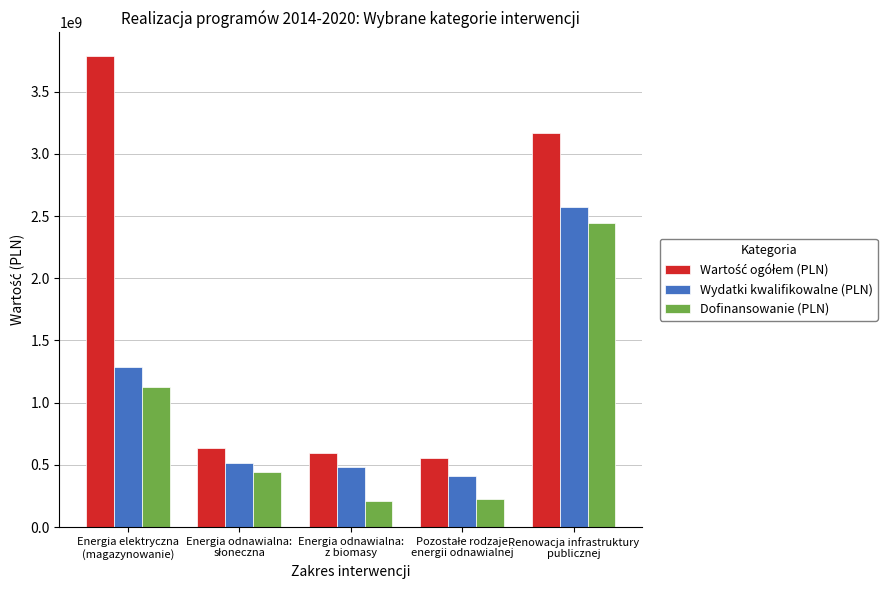

What is the difference between the maximum and minimum values in the Wydatki kwalifikowalne (PLN) series?

2156542705.2